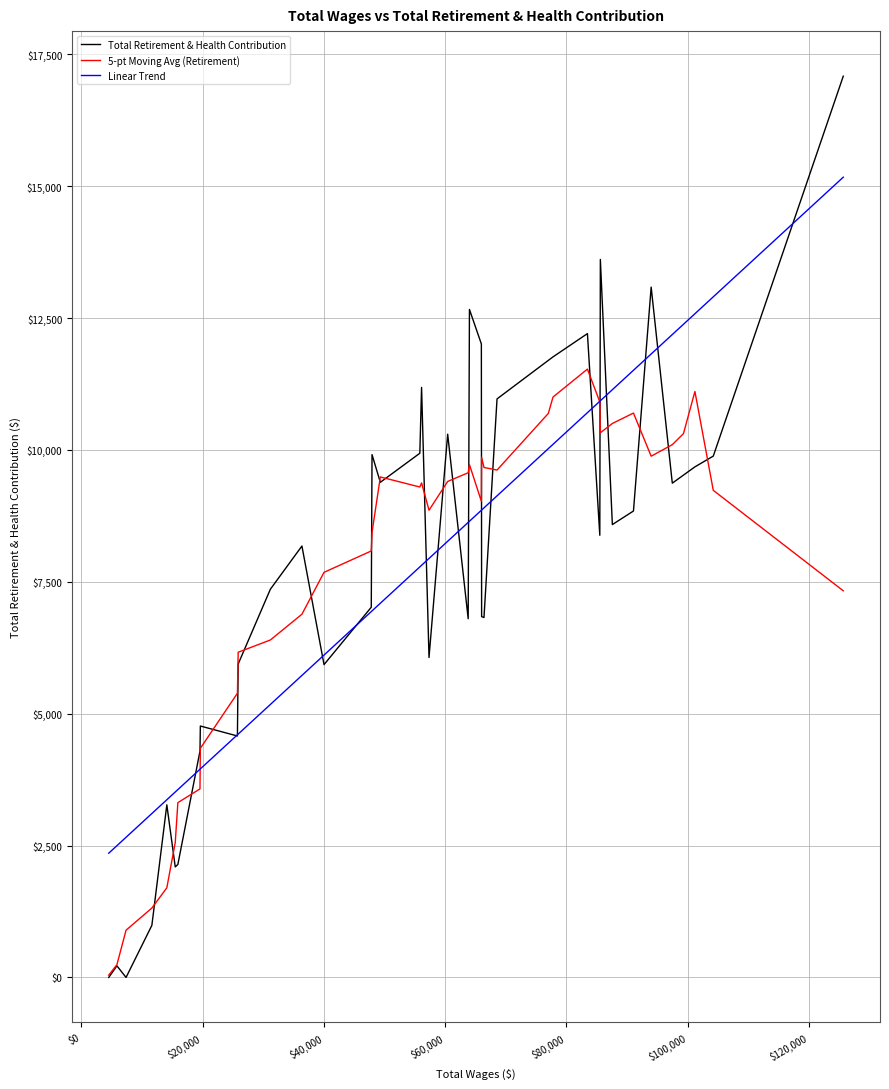

True or false: Total Retirement & Health Contribution has more than 2 interior local peaks.

True